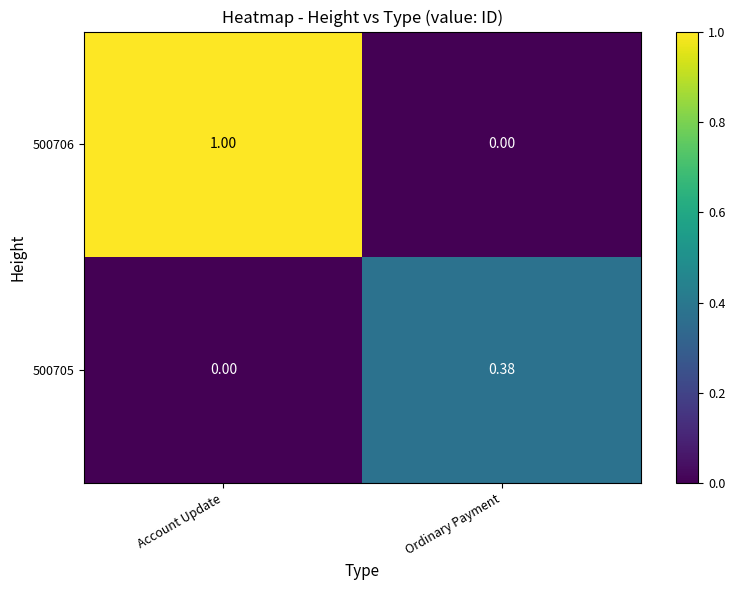

List the labels in order of 500706 value, largest first.

Account Update, Ordinary Payment